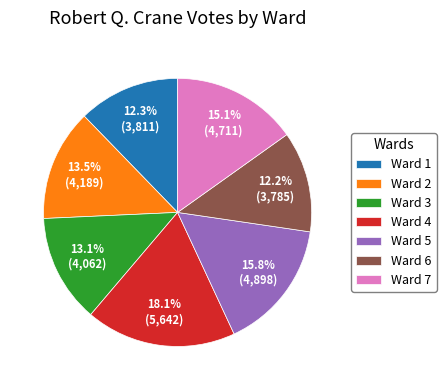

What is the largest slice in the pie chart?

Ward 4